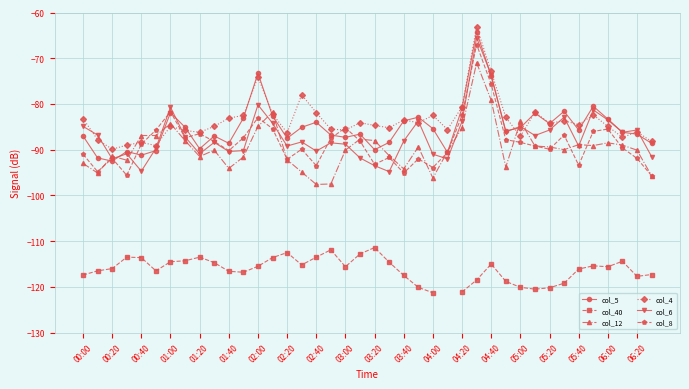

How many data points in col_12 are above -90?

19